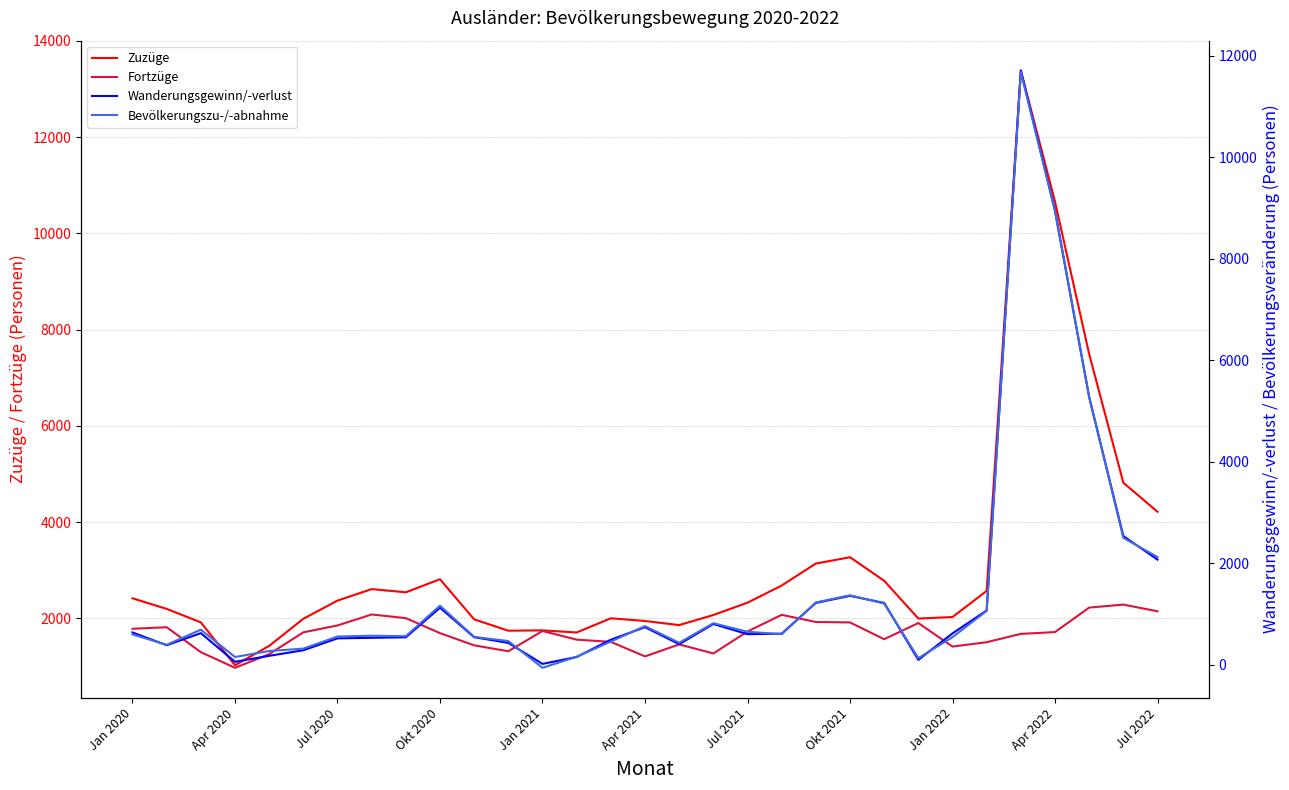

The Zuzüge series shows 3702 at Jul 2021. True or false?

False